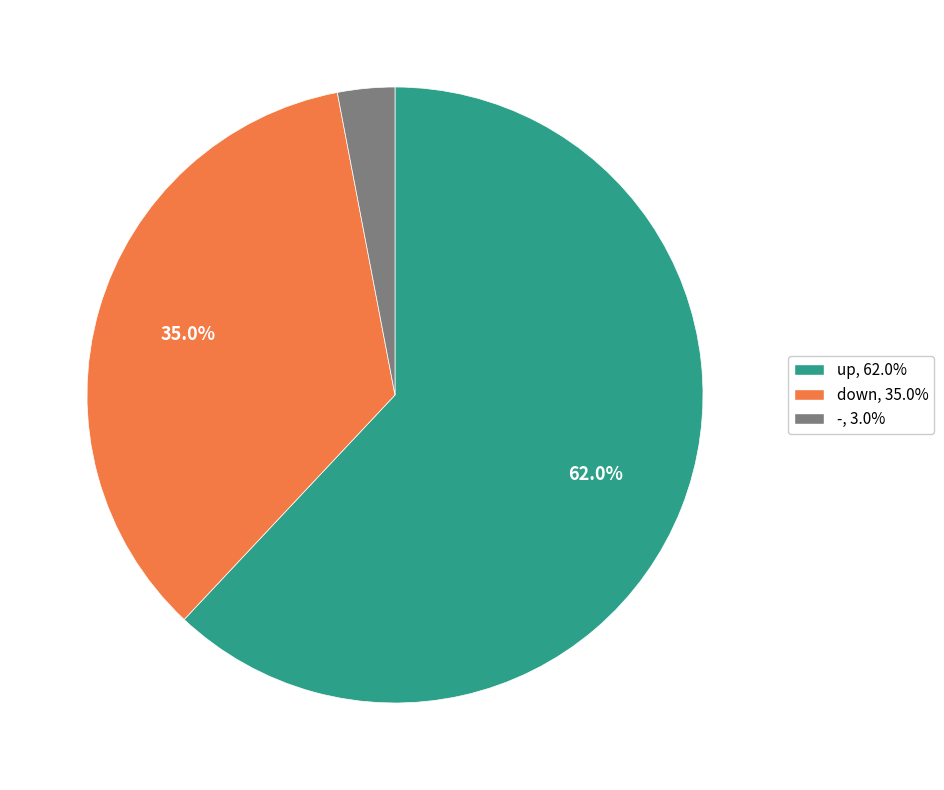

How many slices are in this pie chart?

3